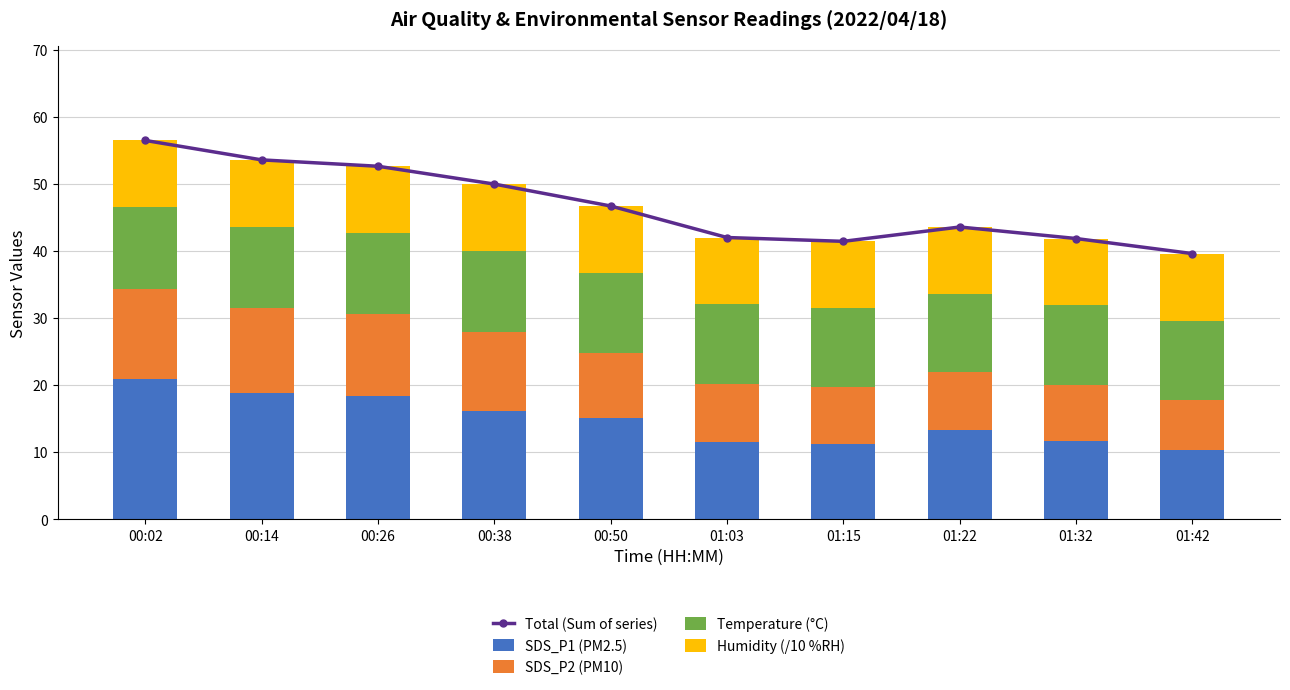

What position from the left is 00:02?

1